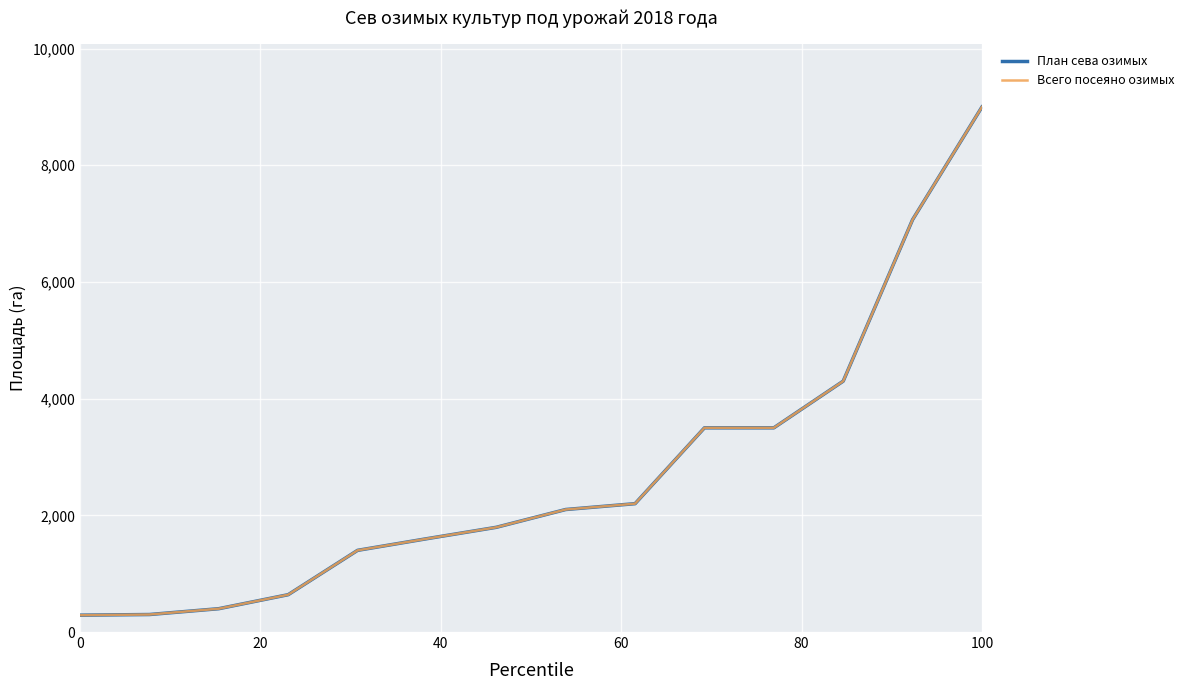

At which category is the sum across all series the highest?

100